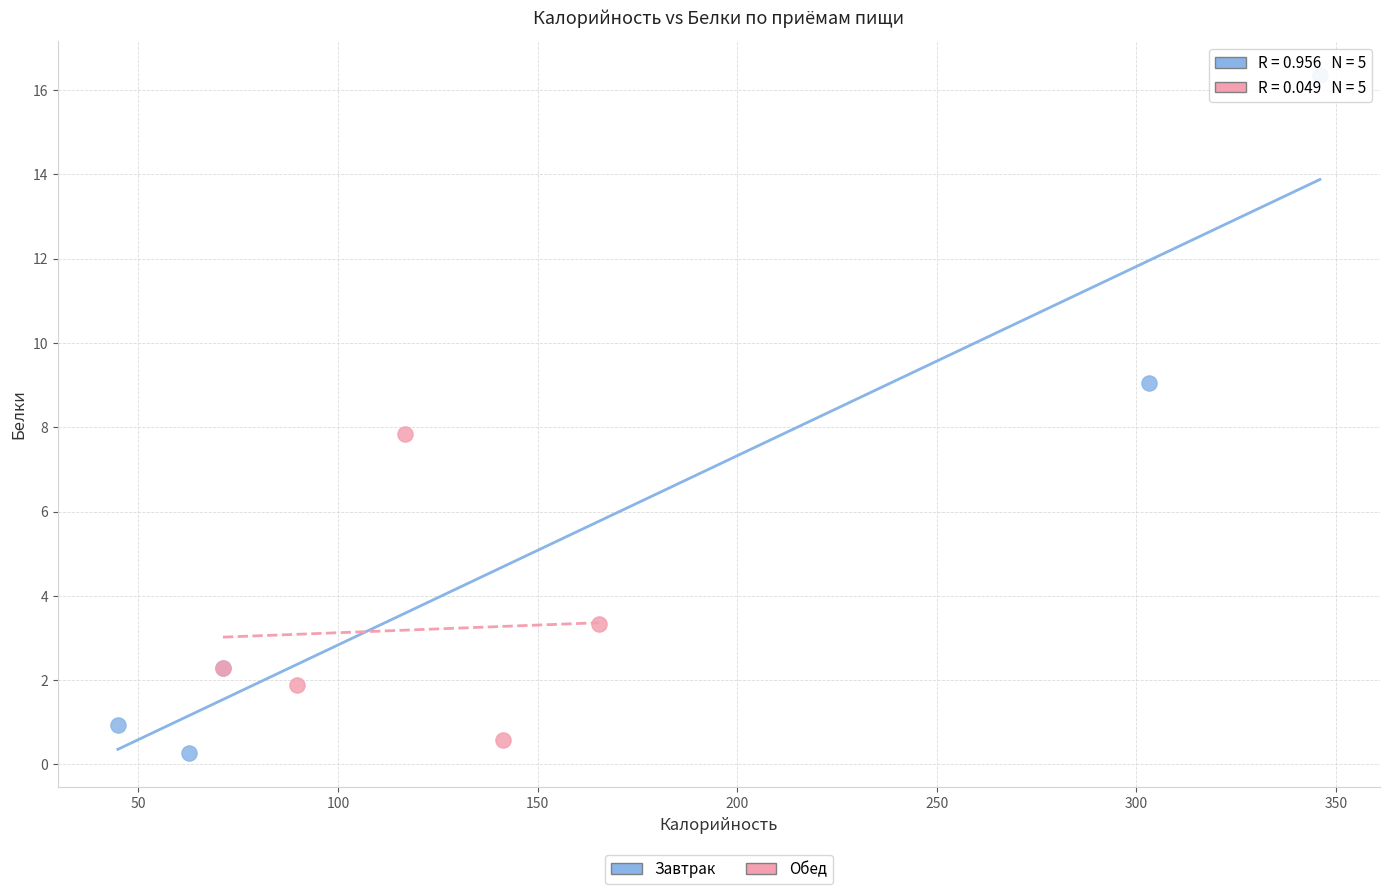

Which series has the widest spread of Y values?

Завтрак